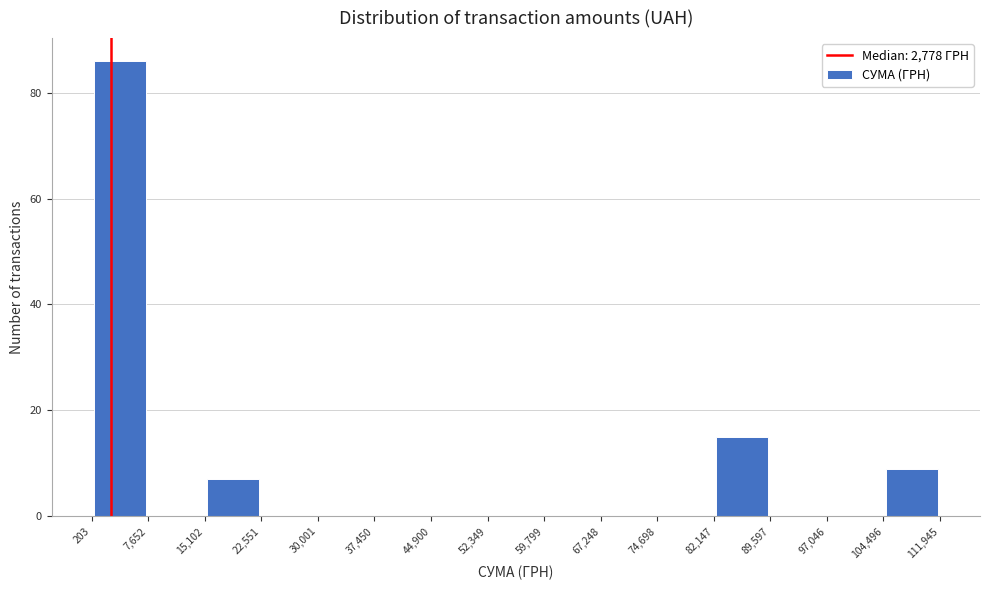

Reading left to right, transcribe this chart: for each bar, give the range it covers on the x-axis and its height. The values are not printed on the chart, so give them approximately, as read against the axis.

203 to 7,652: 86
7,652 to 15,102: 0
15,102 to 22,551: 8
22,551 to 30,001: 0
30,001 to 37,450: 0
37,450 to 44,900: 0
44,900 to 52,349: 0
52,349 to 59,799: 0
59,799 to 67,248: 0
67,248 to 74,698: 0
74,698 to 82,147: 0
82,147 to 89,597: 16
89,597 to 97,046: 0
97,046 to 104,496: 0
104,496 to 111,945: 10